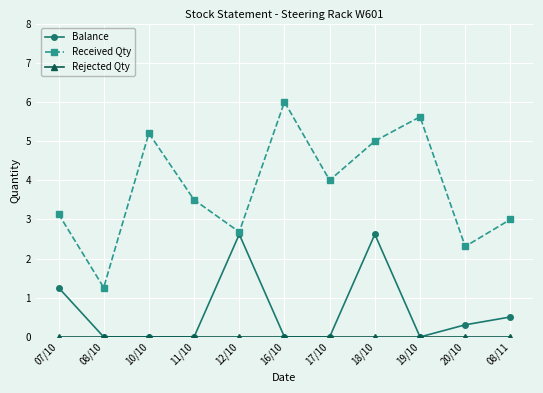

At how many categories does at least one series exceed 2?

10